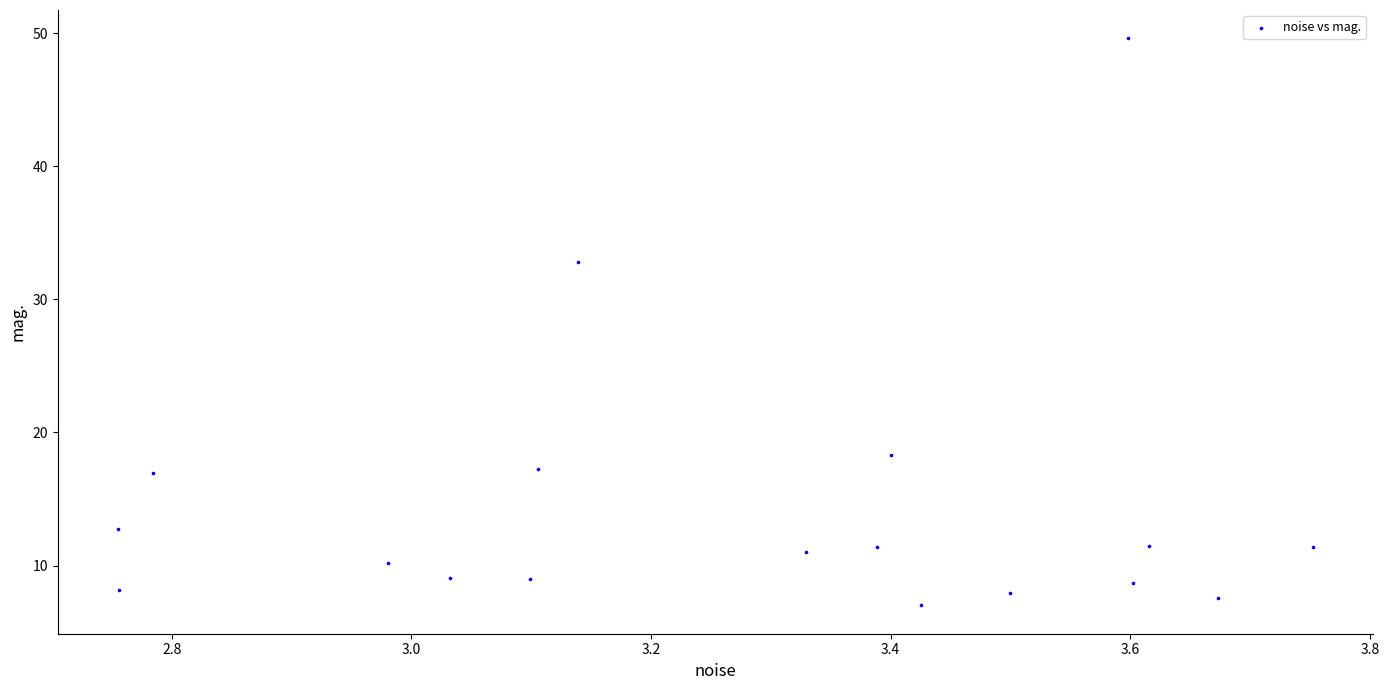

What is the range of Y values (max minus min)?

42.6